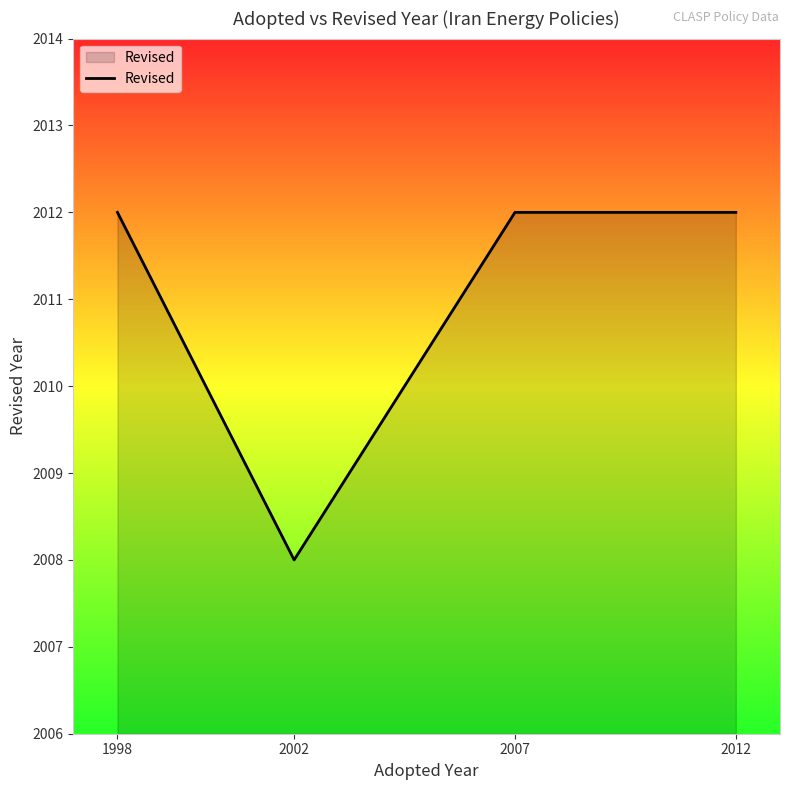

Approximately how many times larger is the value at 2012 compared to 2007?

1.0